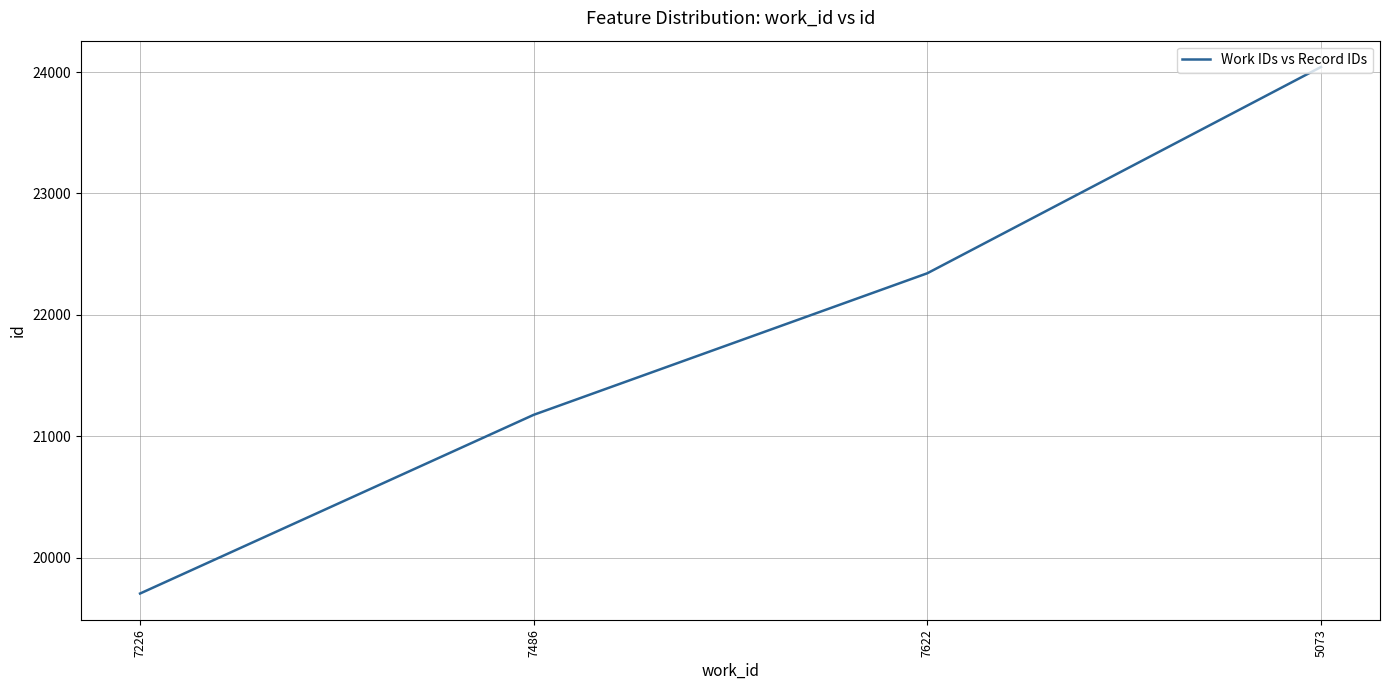

How many categories are shown in the chart?

4